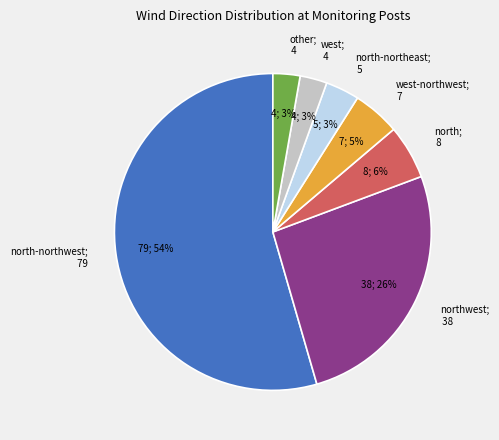

Is there a majority slice in this chart?

Yes